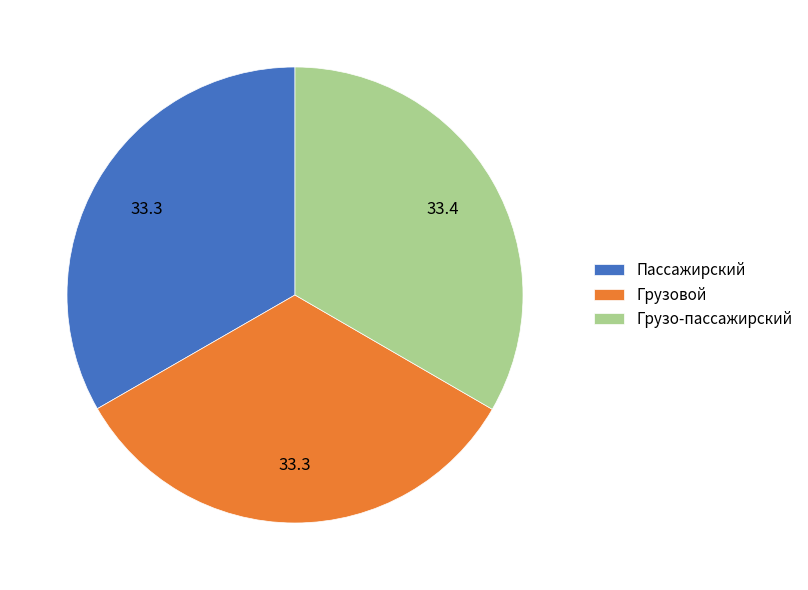

Is the sum of Грузо-пассажирский and Пассажирский greater than half?

Yes